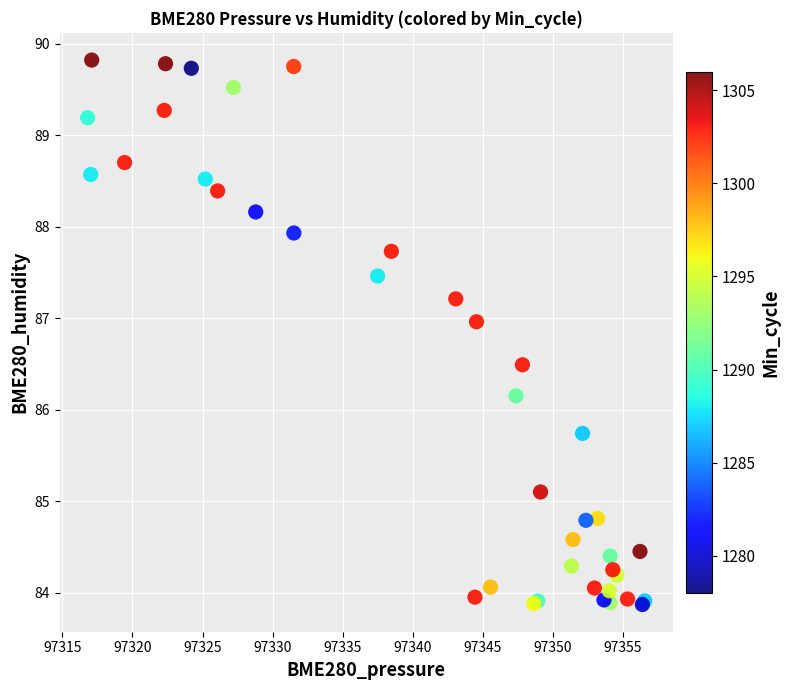

What Y value in the scatter plot is closest to 86?

86.2